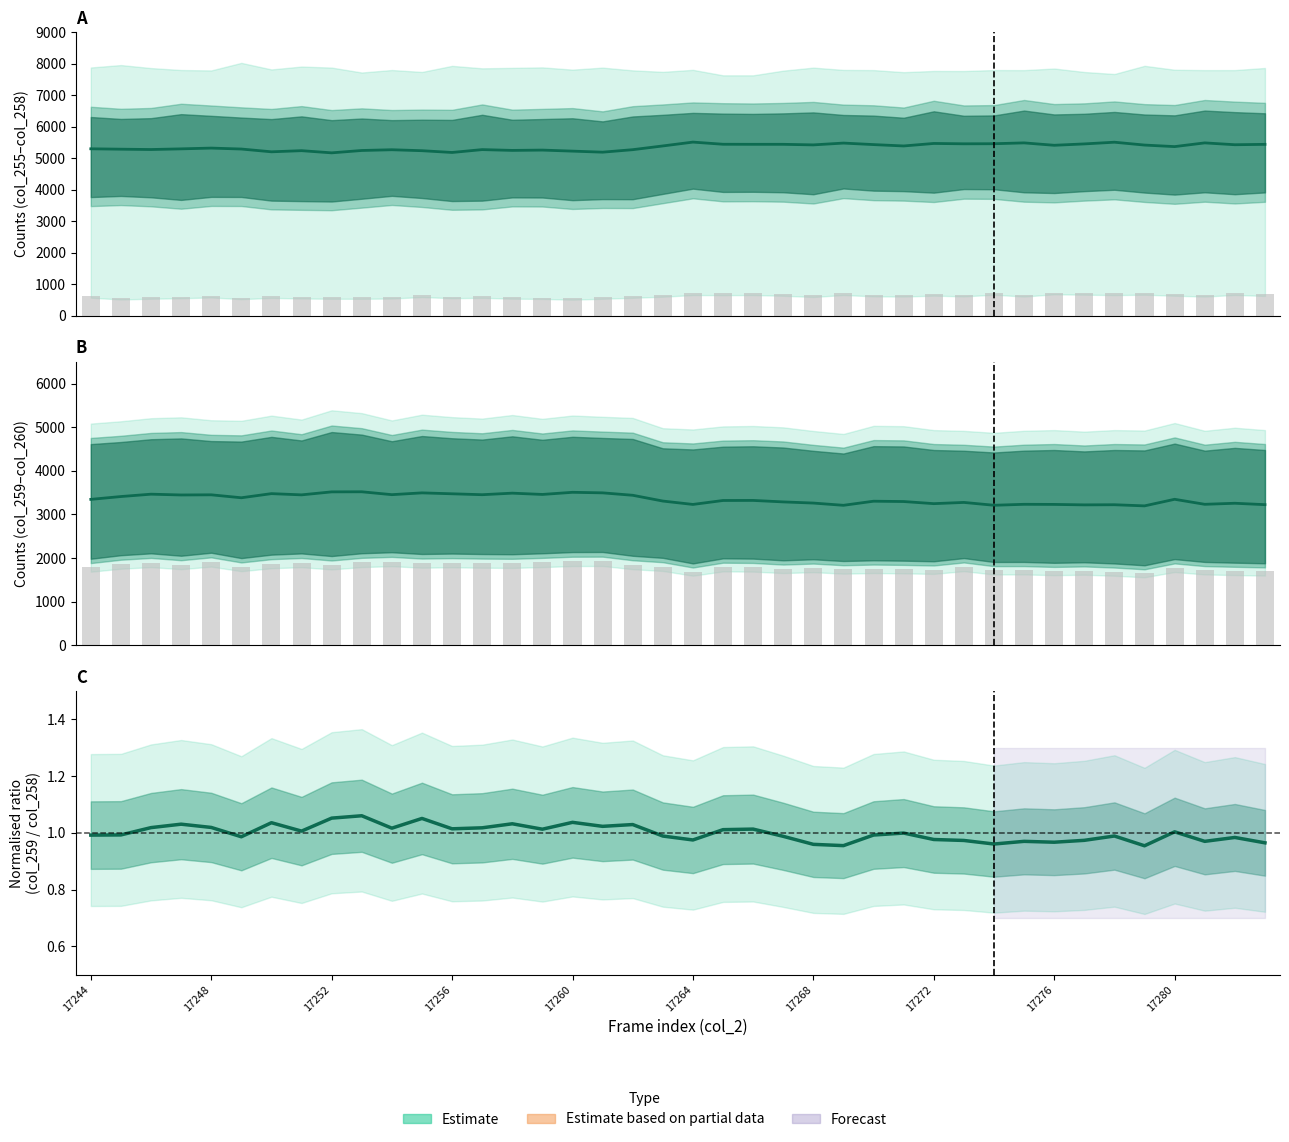

At which category does the chart reach its peak across all series?

17280